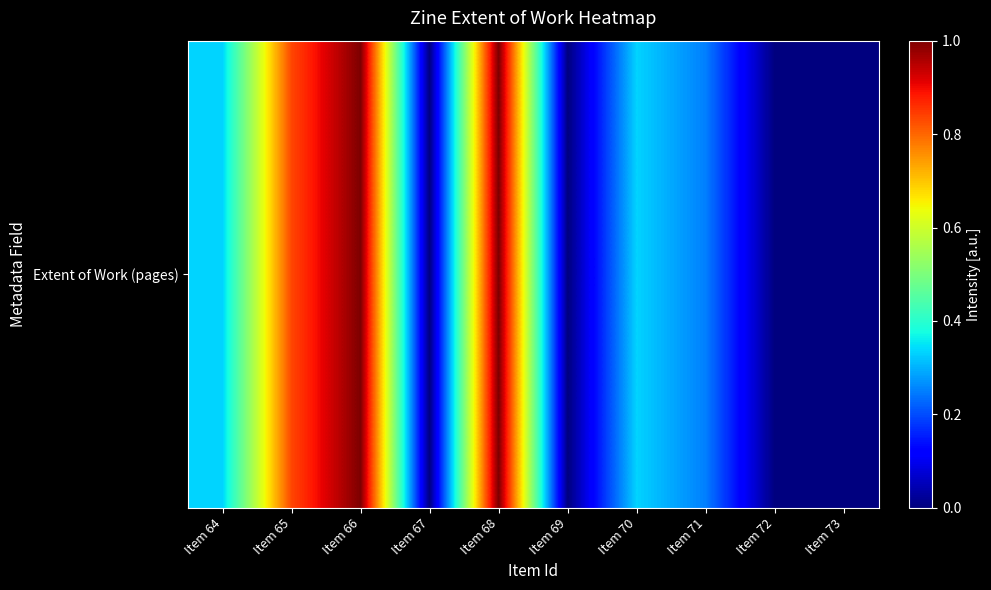

What is the maximum value shown in the chart?

1.0